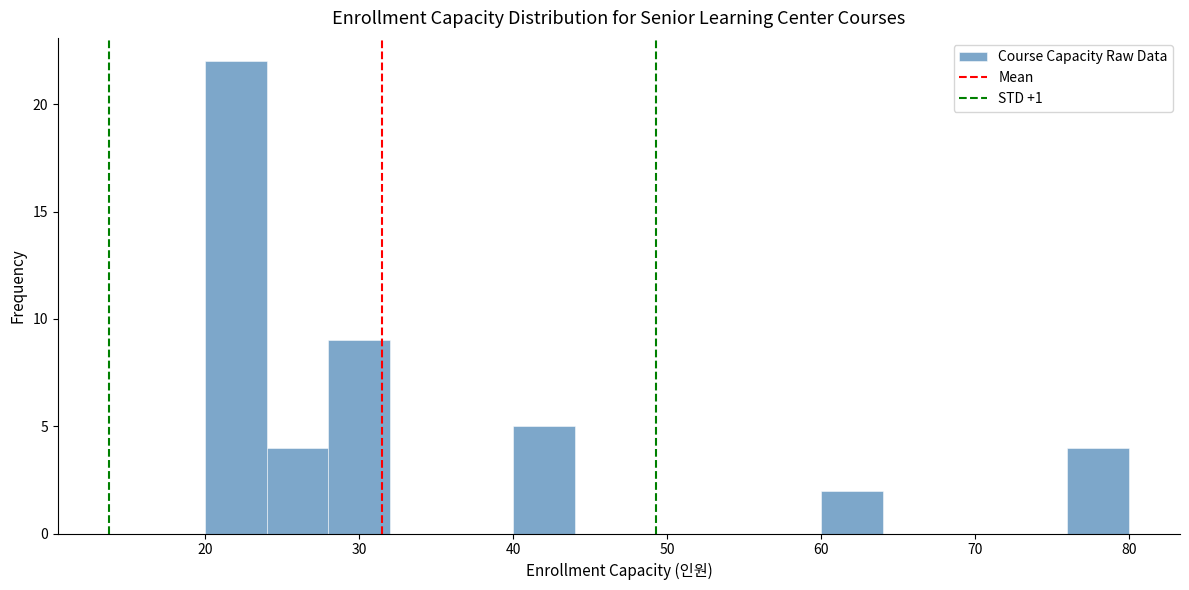

Over which range of the x-axis is the bar tallest?

20 to 24